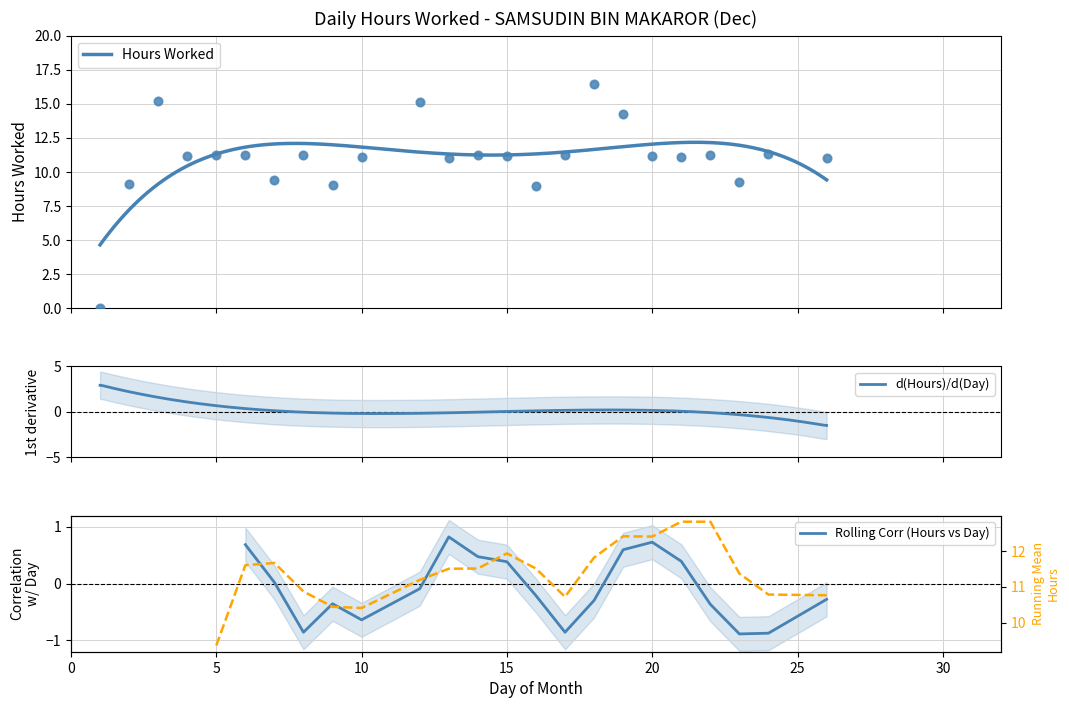

Between 3 and 17, which is larger?

3